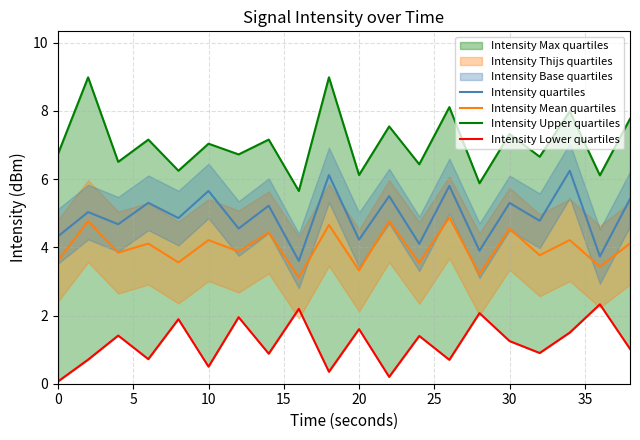

True or false: Intensity quartiles and Intensity Mean quartiles cross at least once.

False